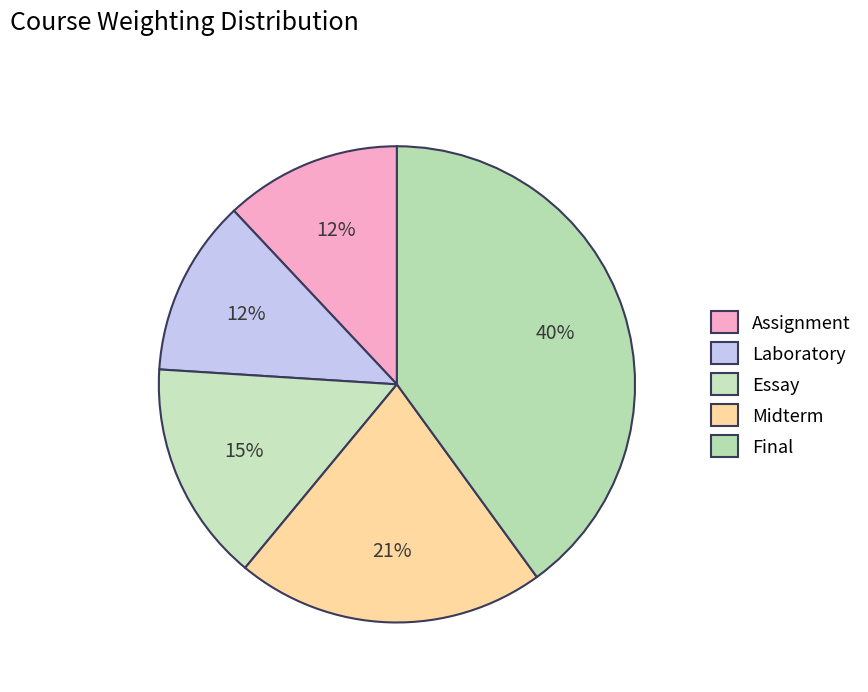

Is Midterm the majority of the pie?

No